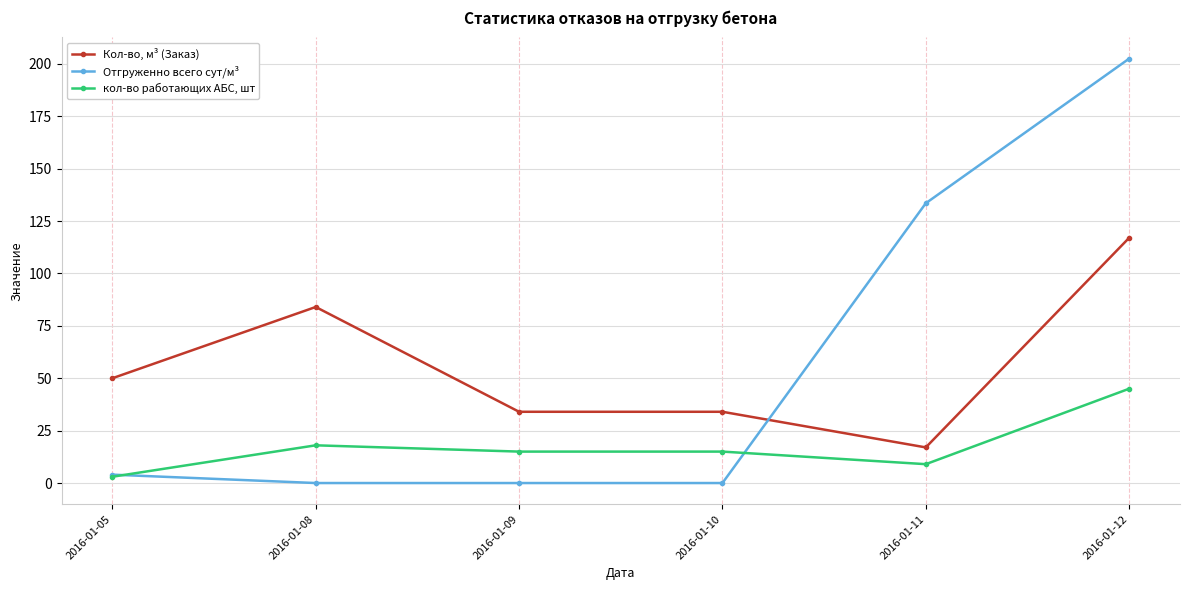

What are all the series names shown in the legend?

Кол-во, м³ (Заказ), Отгруженно всего сут/м³, кол-во работающих АБС, шт